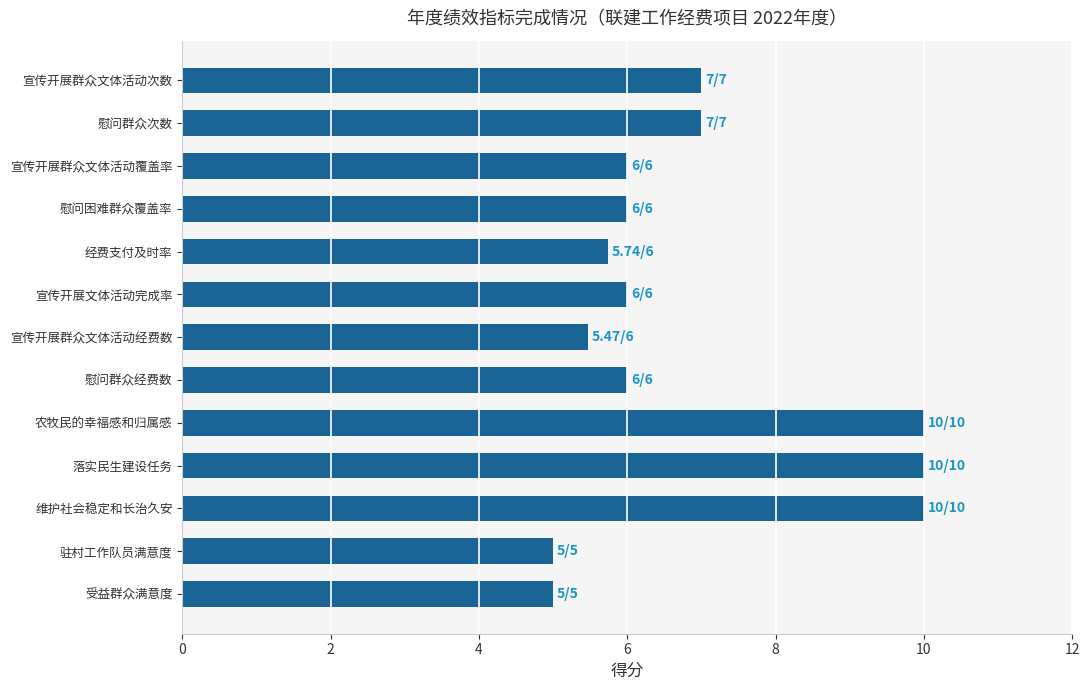

What is the ratio of the value at 慰问群众次数 to the value at 驻村工作队员满意度?

1.4